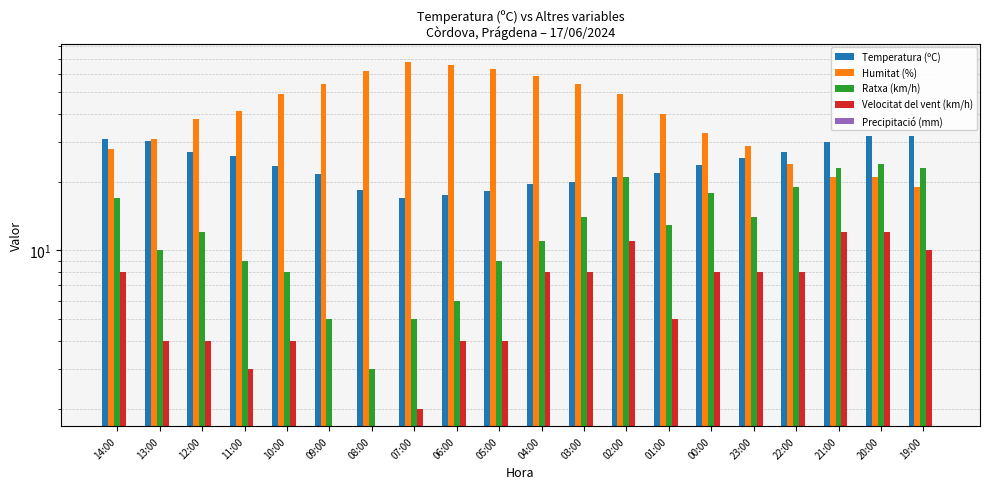

What position from the left is 08:00?

7